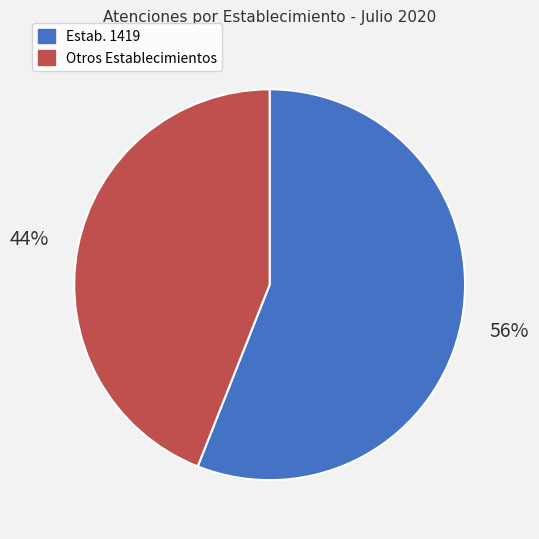

Which slice is the largest?

Estab. 1419